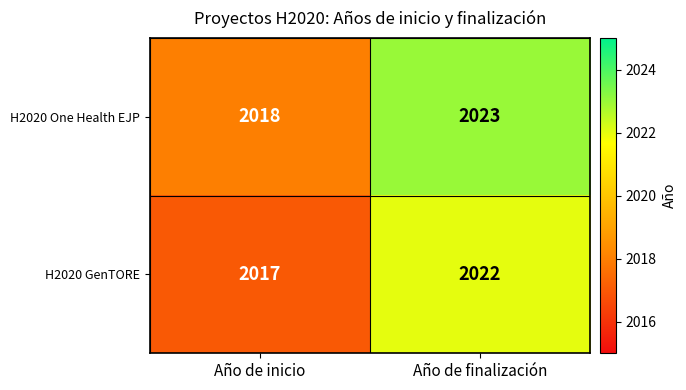

Reading left to right, list all the values displayed in this chart.

H2020 One Health EJP: 2018	2023
H2020 GenTORE: 2017	2022